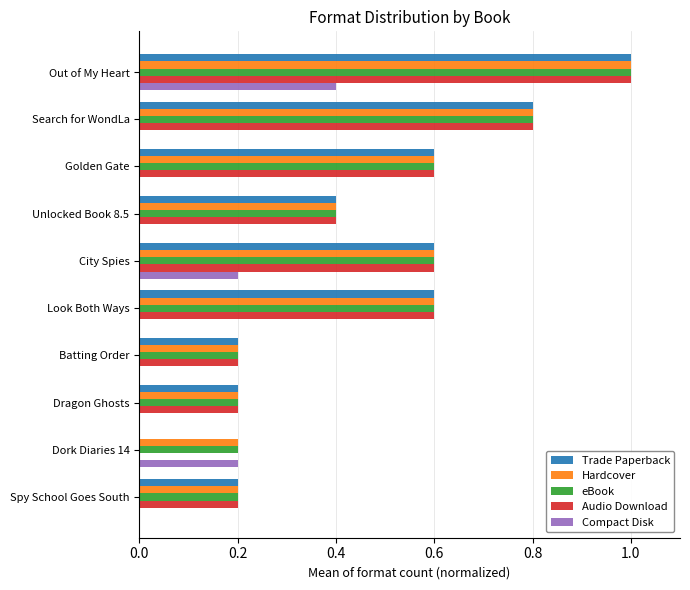

The value of Trade Paperback at Search for WondLa is 0.8. True or false?

True